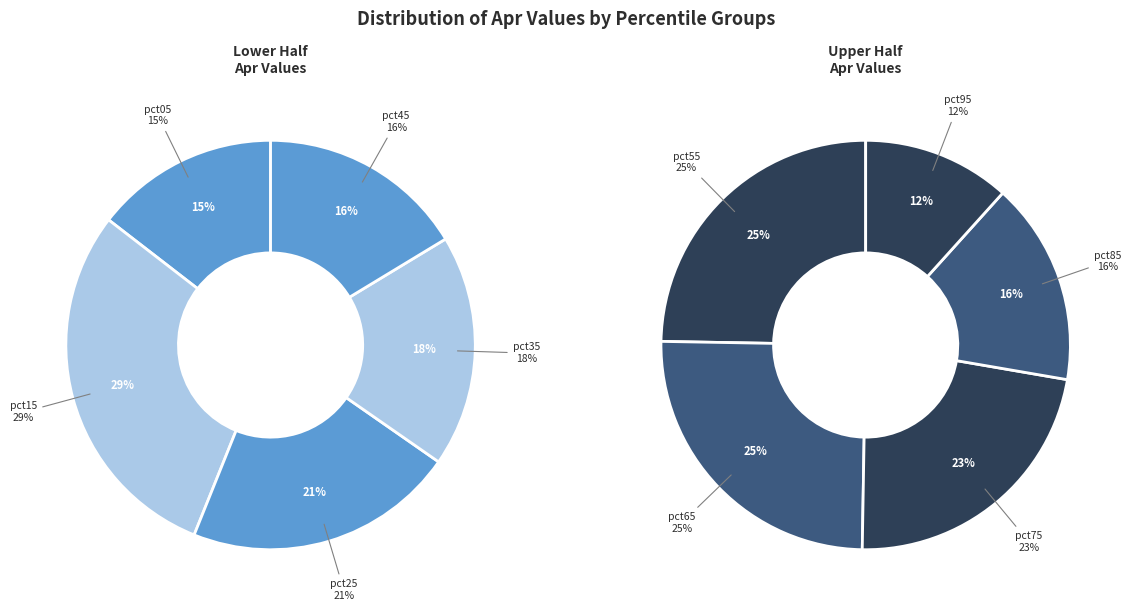

Is there any slice that represents more than half of the pie?

No